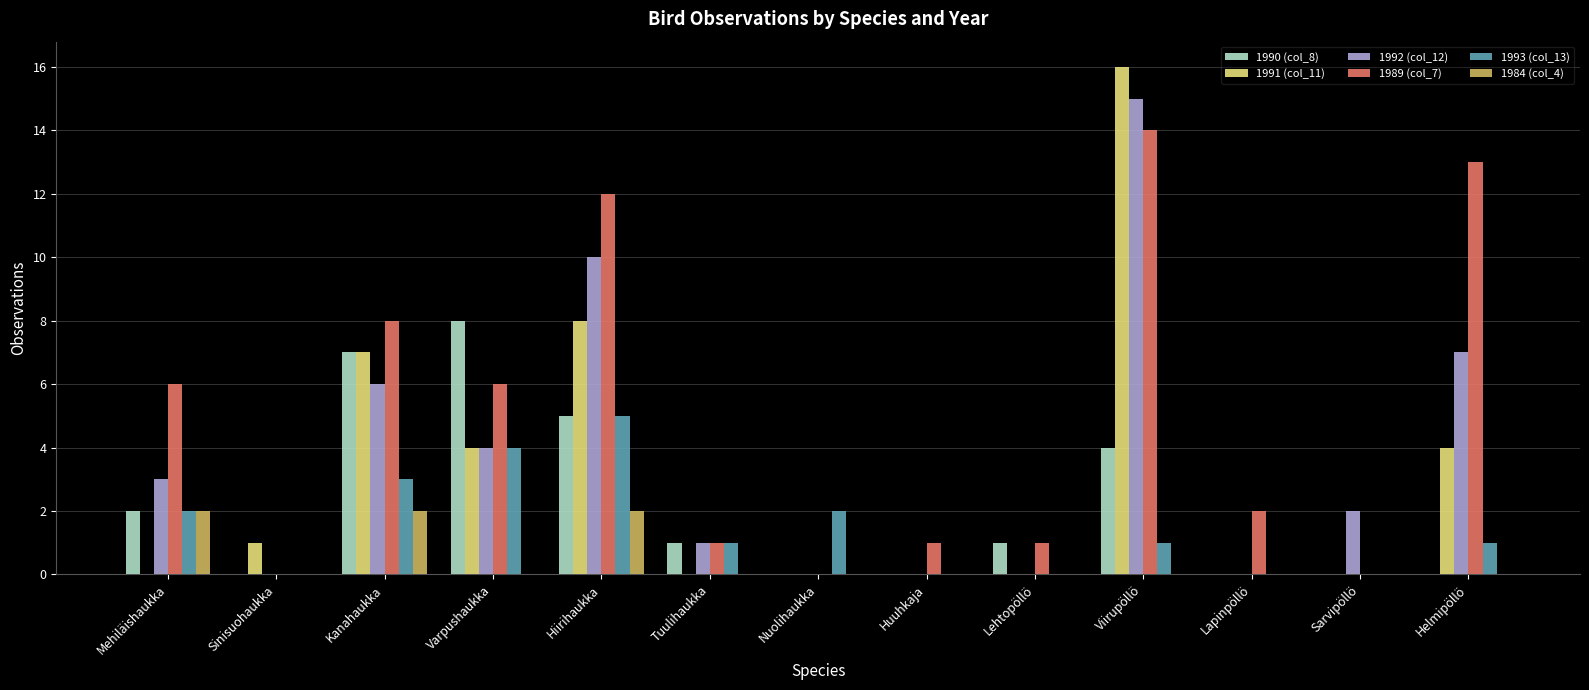

How many series are shown in this chart?

6